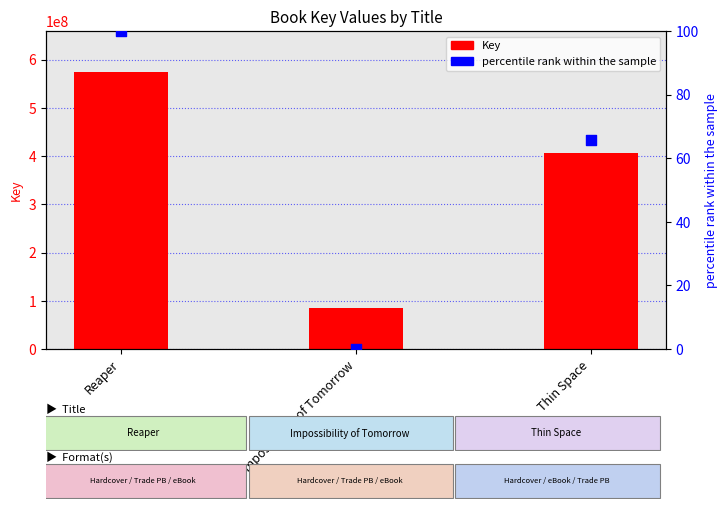

Which series has the largest total across all categories?

Key